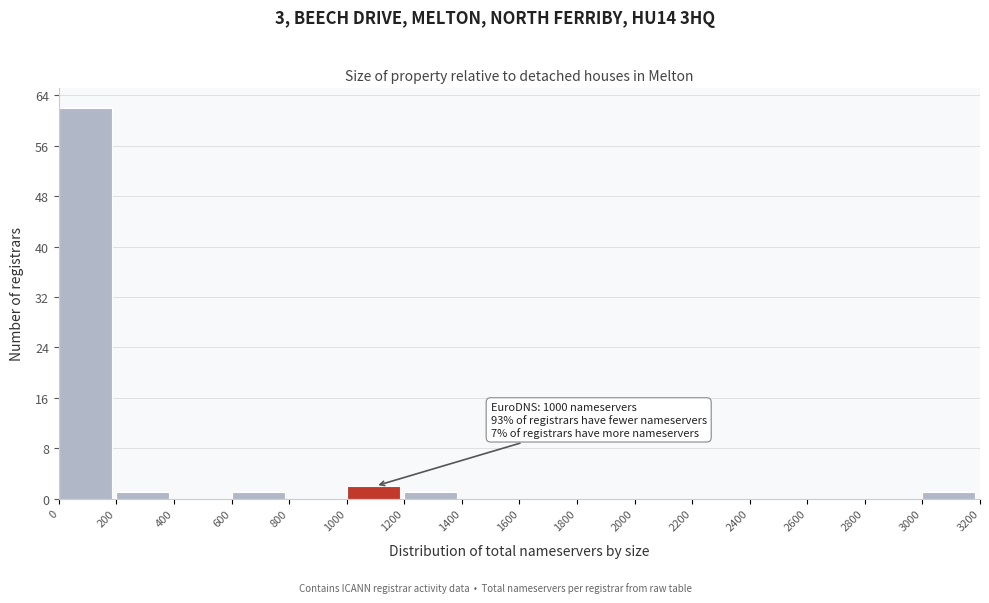

Over which range of the x-axis is the bar tallest?

0 to 200